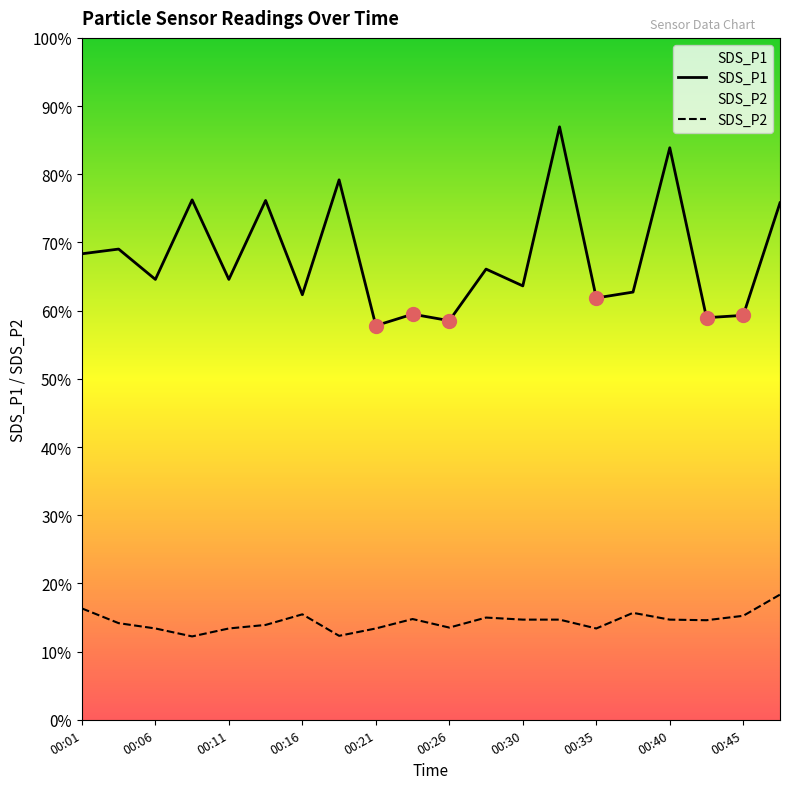

Which series contains the lowest Y value?

SDS_P2